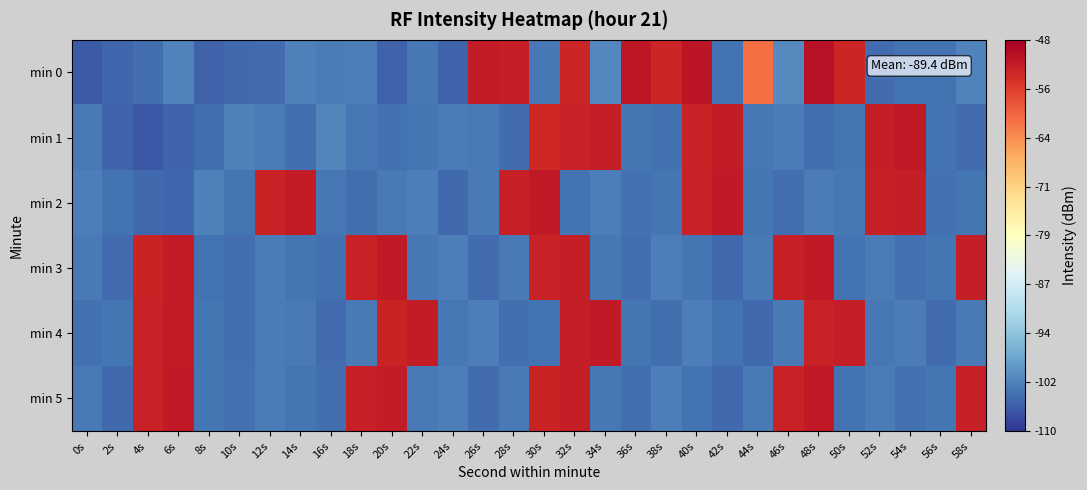

What is the spread (max minus min) of values at 56s?

0.9